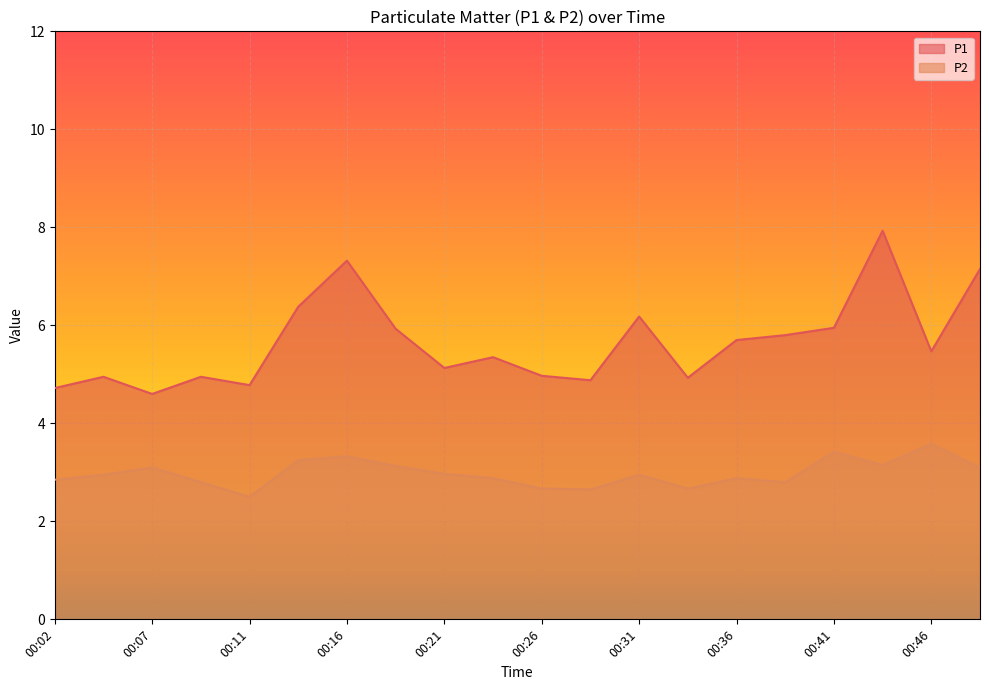

What is the difference between the second highest and second lowest values in the P2 series?

0.8